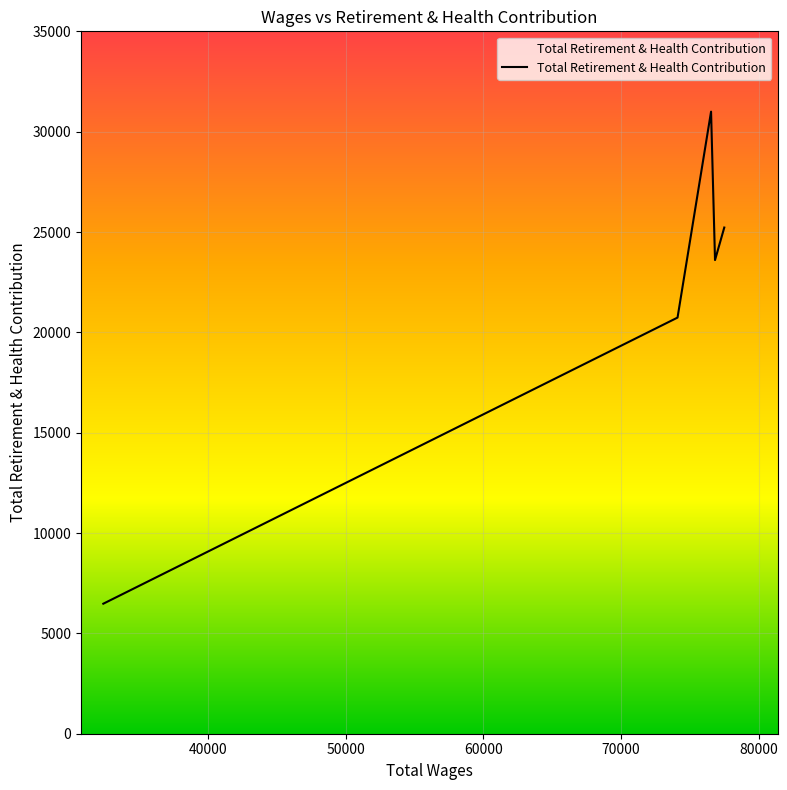

What is the sum of all values?

107039